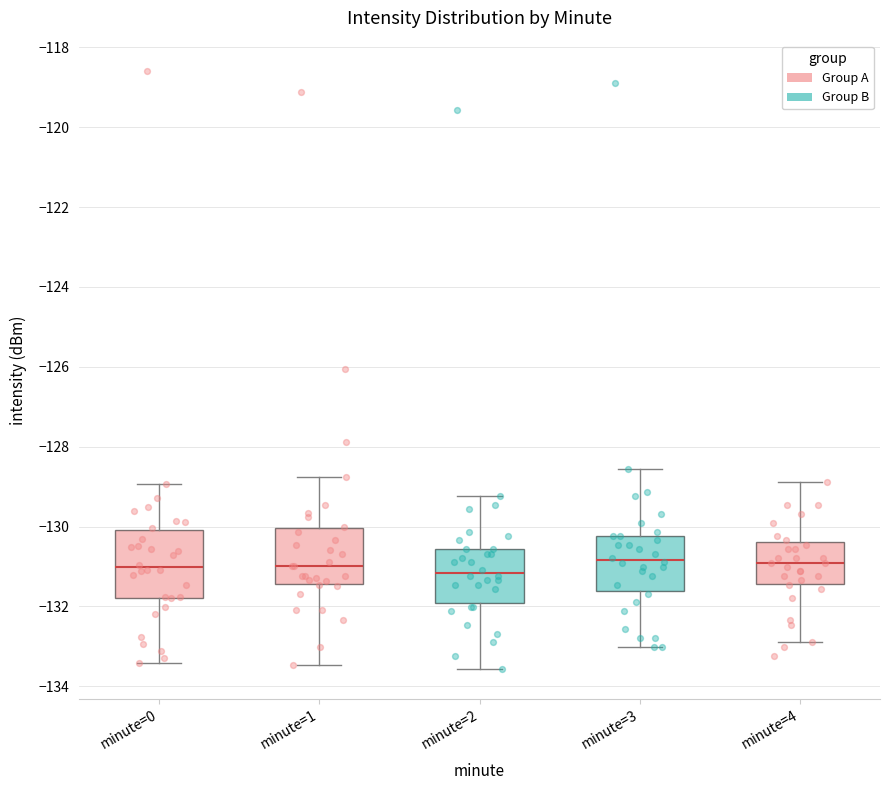

Reading left to right, read every box against the y-axis: the position of its median line, the range the box covers, and the ends of its whiskers. The values are not printed on the chart, so give them approximately, as read against the axis.

minute=0: median -131.0, box -131.8 to -130.0, whiskers -133.4 to -129.0
minute=1: median -131.0, box -131.4 to -130.0, whiskers -133.4 to -128.8
minute=2: median -131.2, box -132.0 to -130.6, whiskers -133.6 to -129.2
minute=3: median -130.8, box -131.6 to -130.2, whiskers -133.0 to -128.6
minute=4: median -131.0, box -131.4 to -130.4, whiskers -133.0 to -128.8